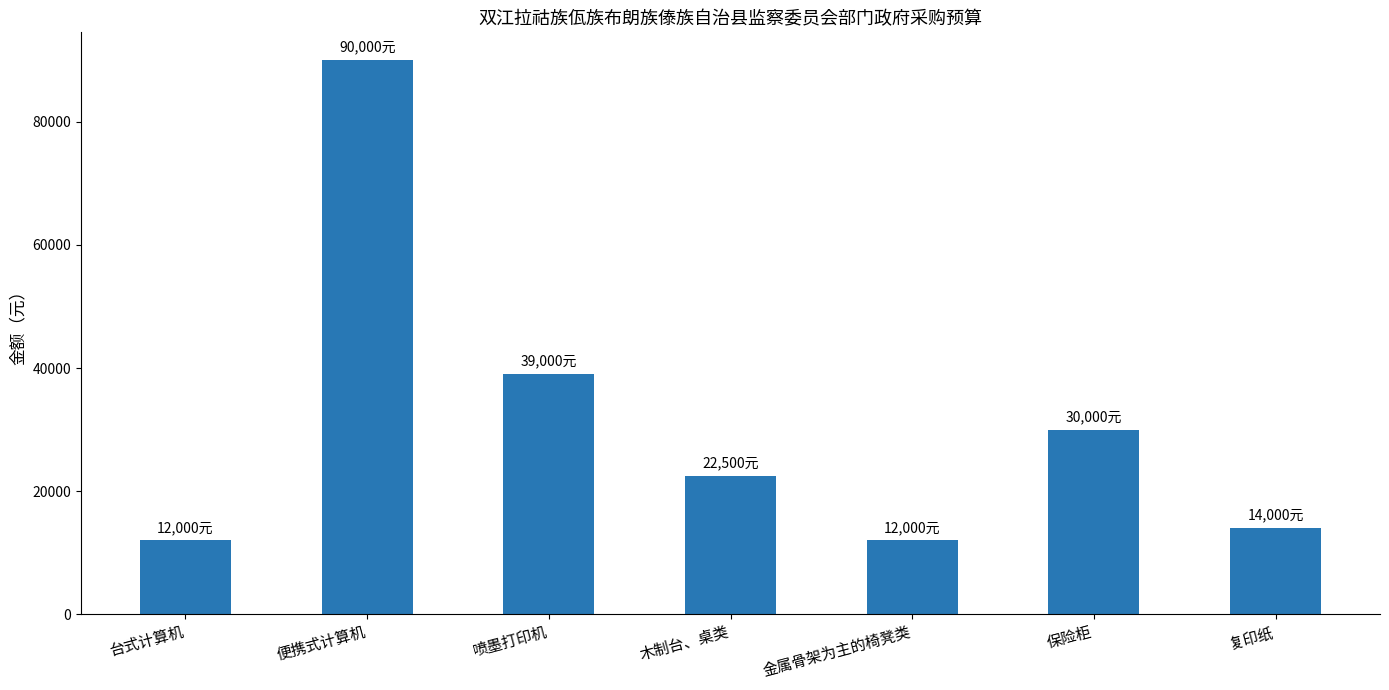

What is the difference between the maximum and second lowest values?

78000